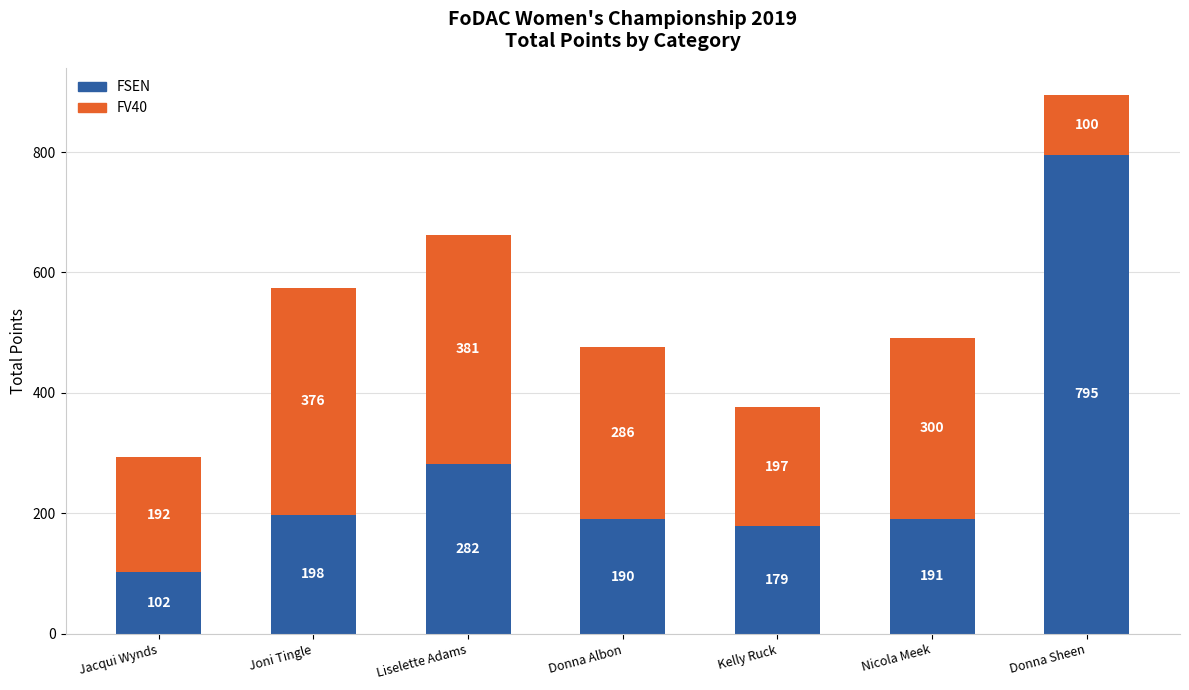

What is the total value across all series at Joni Tingle?

574